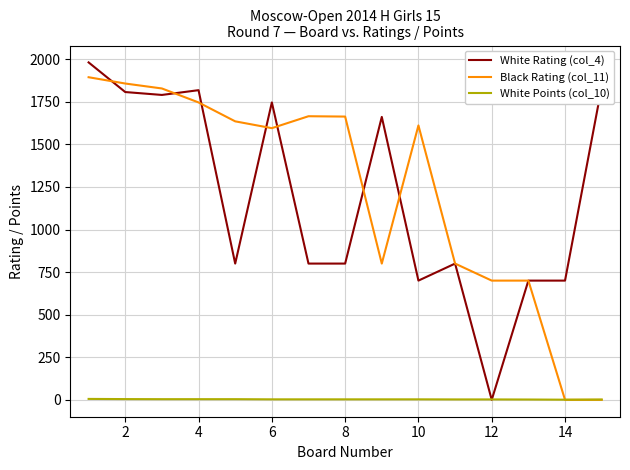

What is the maximum value shown in the chart?

1981.0